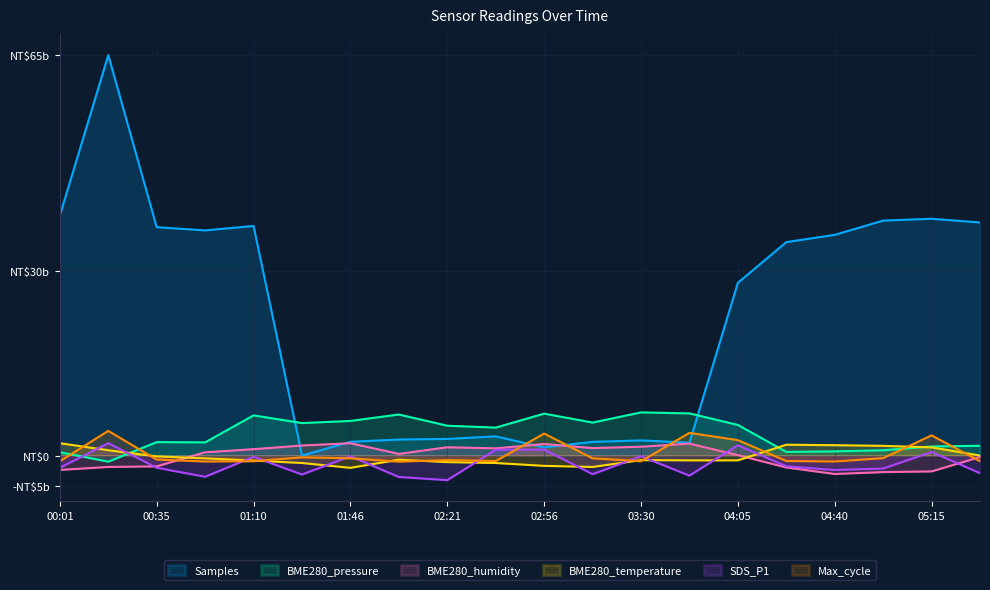

What is the difference between the maximum and second lowest values in the BME280_pressure series?

6.5